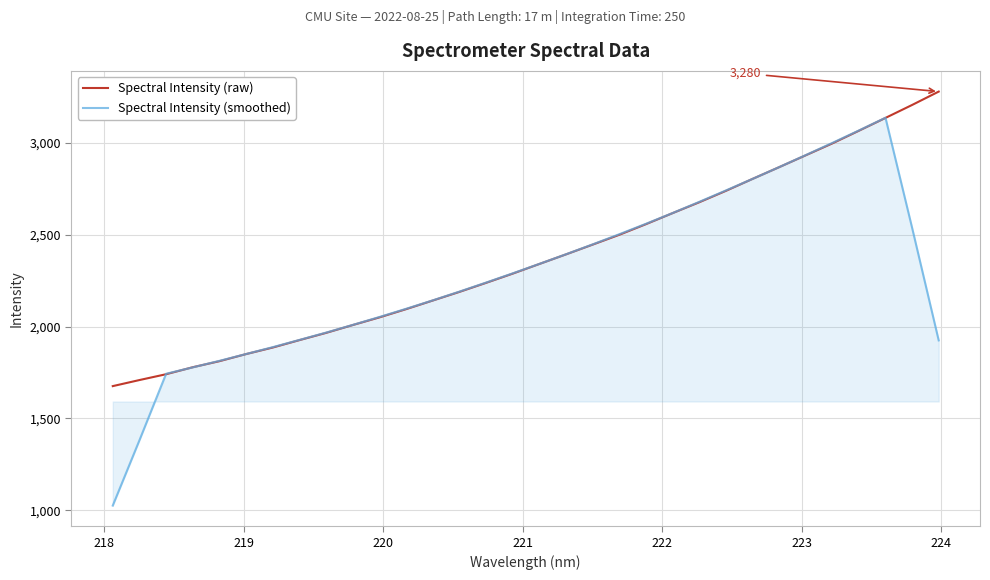

What is the minimum value shown in the chart?

1024.9